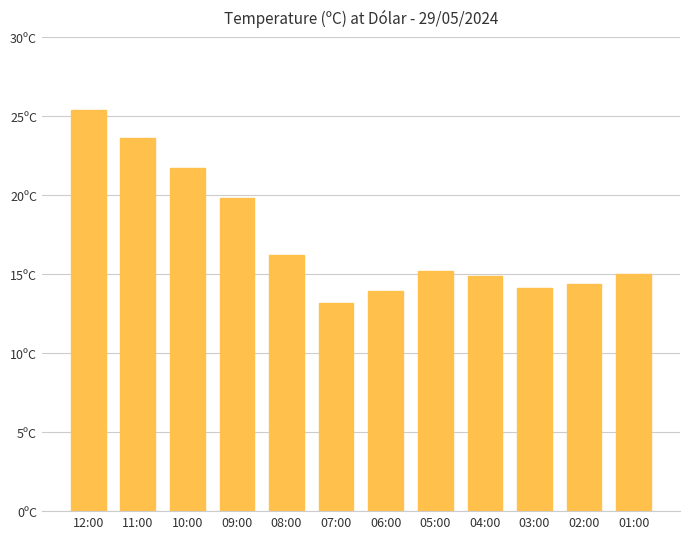

What position from the right is 09:00?

9